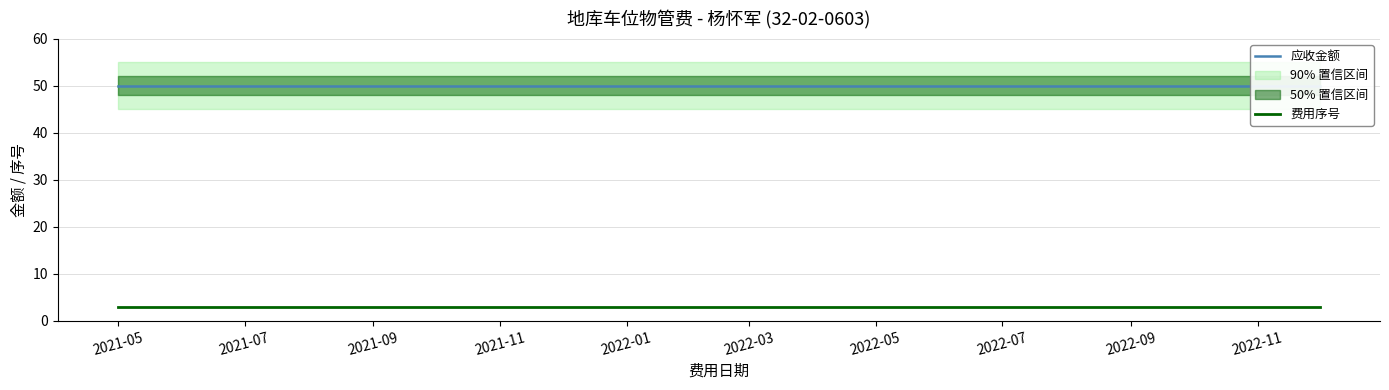

Is this an area chart (filled region under the line)?

No